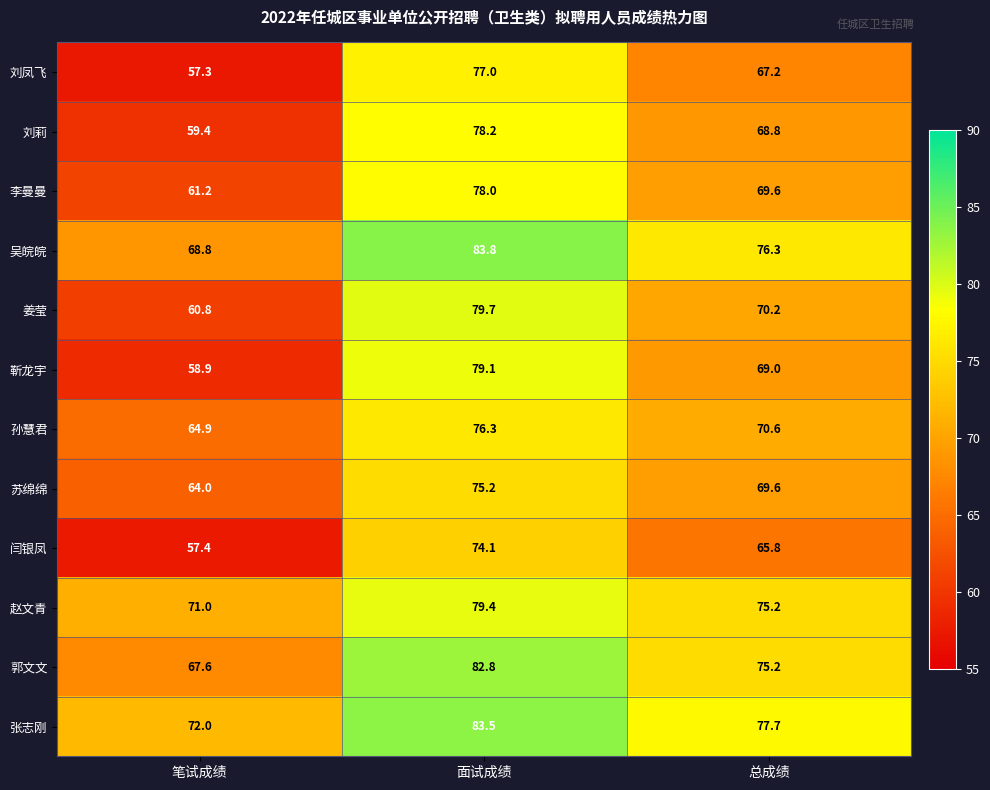

Between 笔试成绩 and 面试成绩, which series saw the biggest shift?

靳龙宇